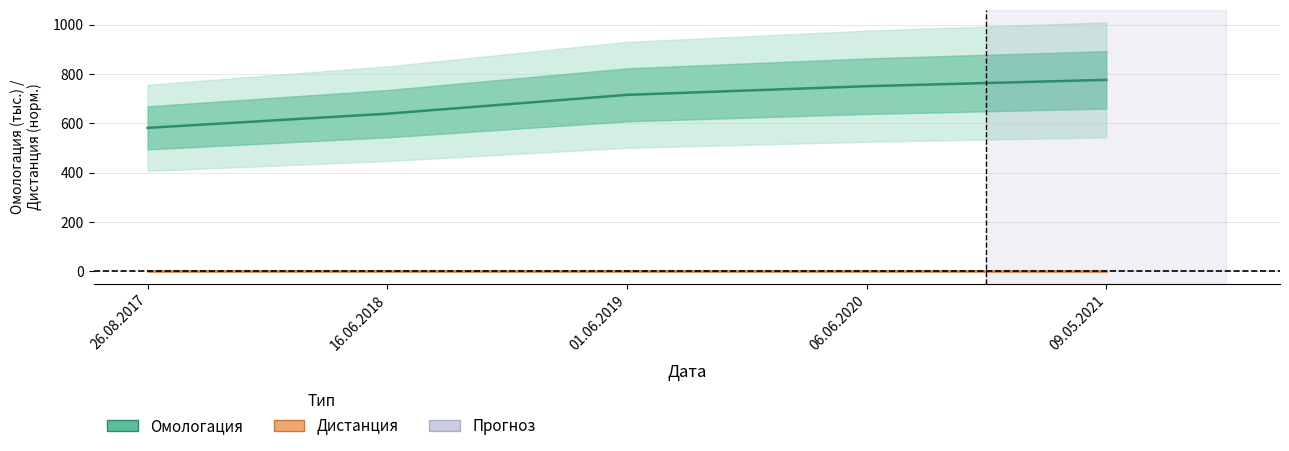

What is the average value?

692.5